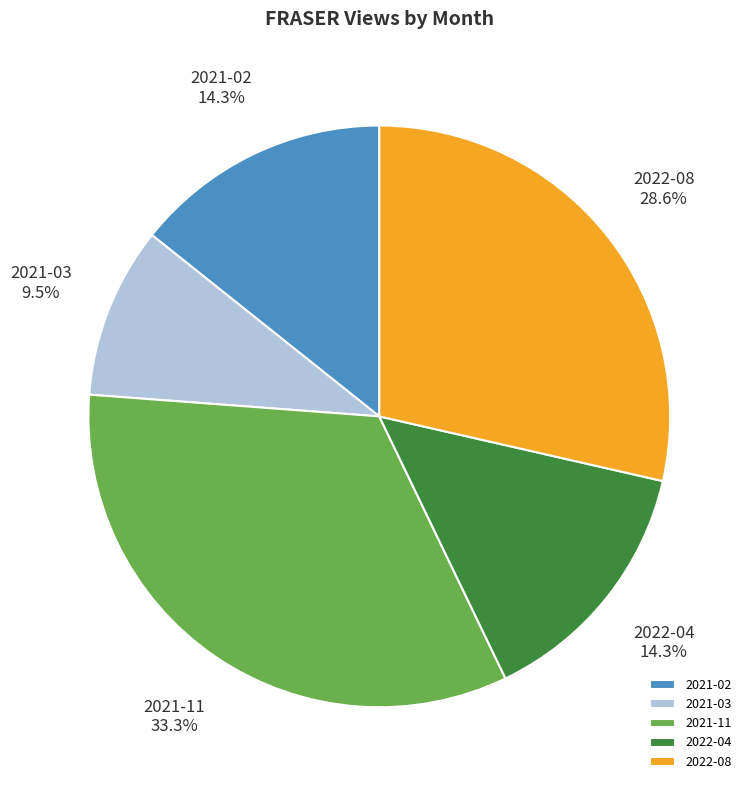

What percentage is NOT represented by 2022-08?

71.4%